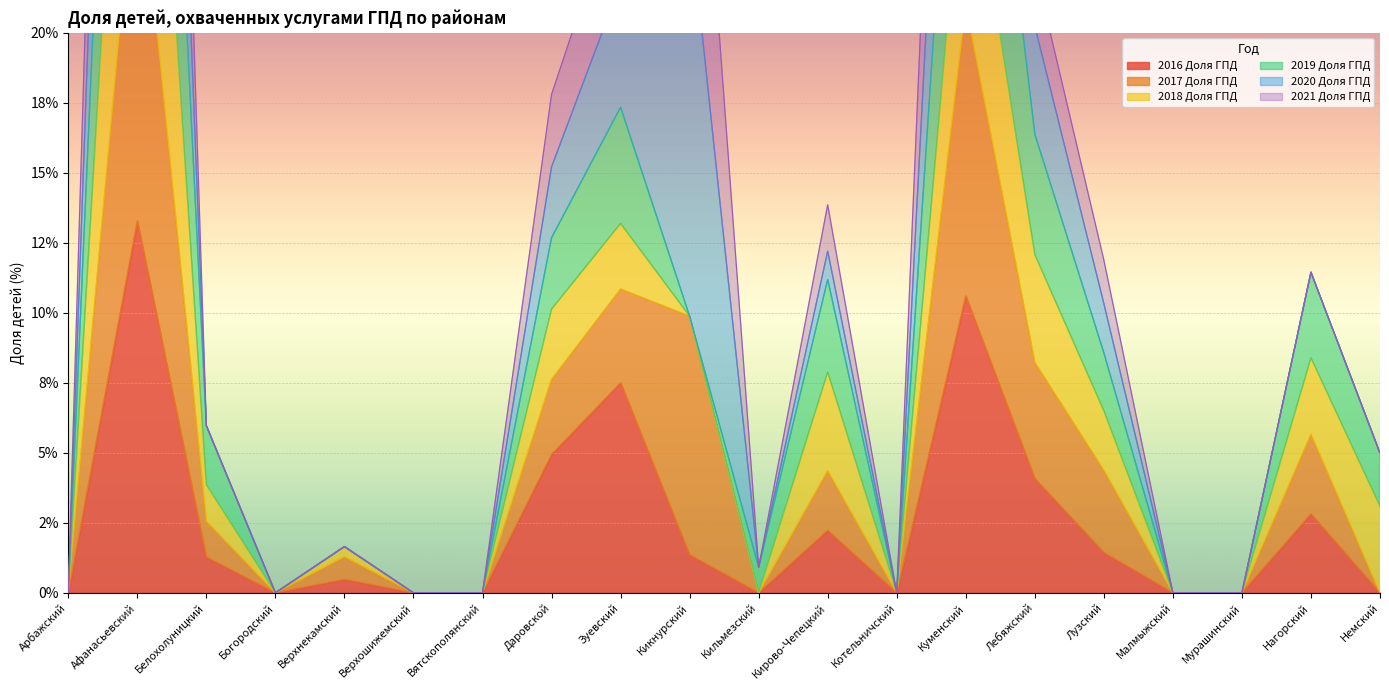

At which label is 2016 Доля ГПД closest to 6?

Даровской